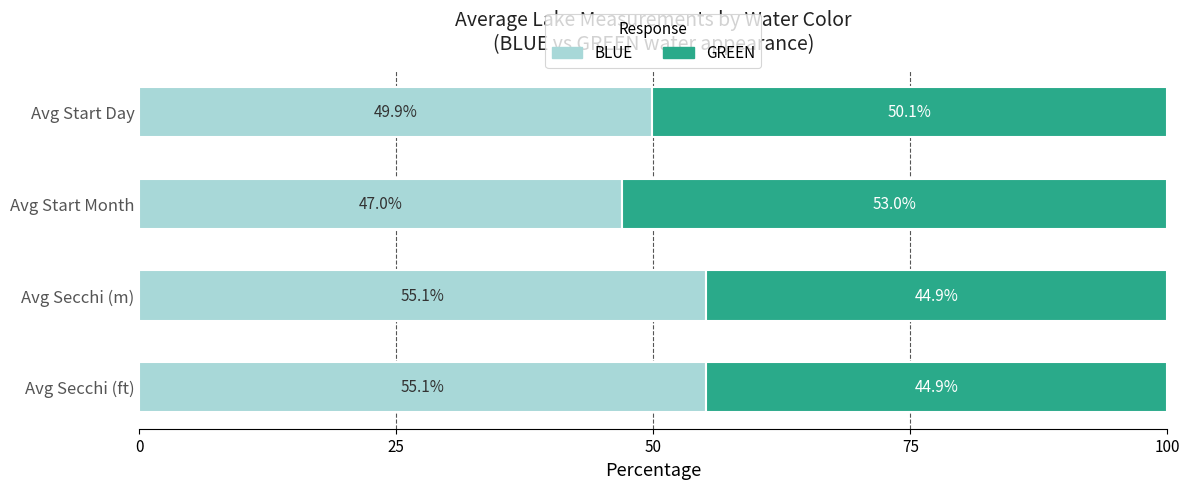

How many values in the BLUE series exceed 55?

2